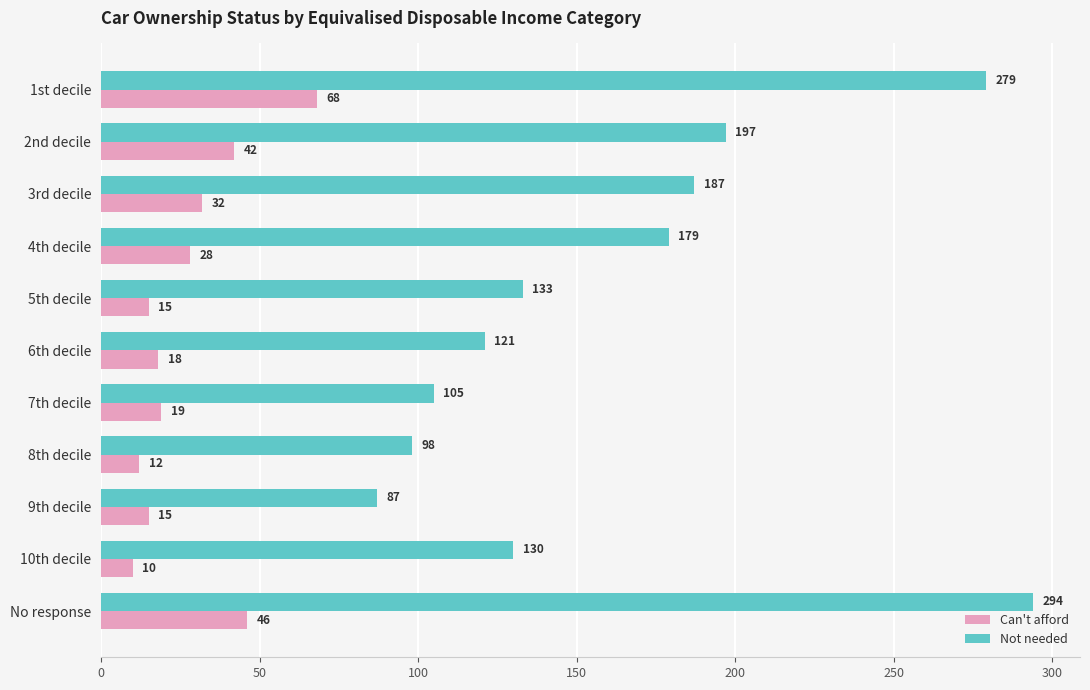

At which category does the chart reach its minimum across all series?

10th decile